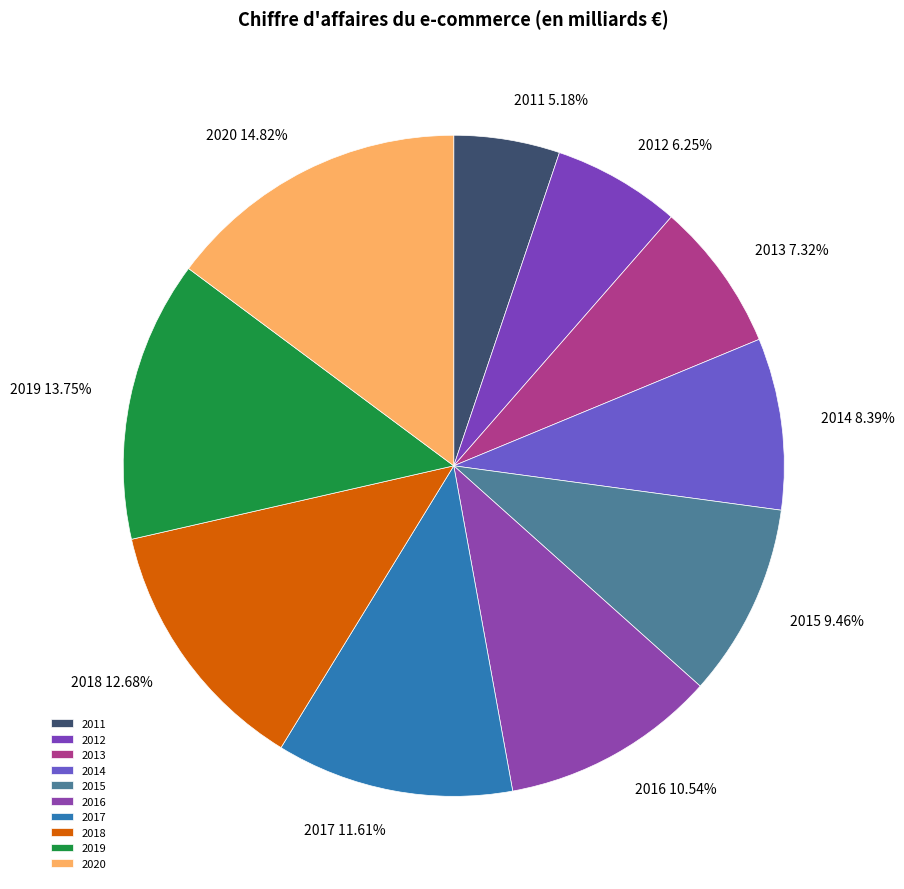

How many segments does this pie chart have?

10